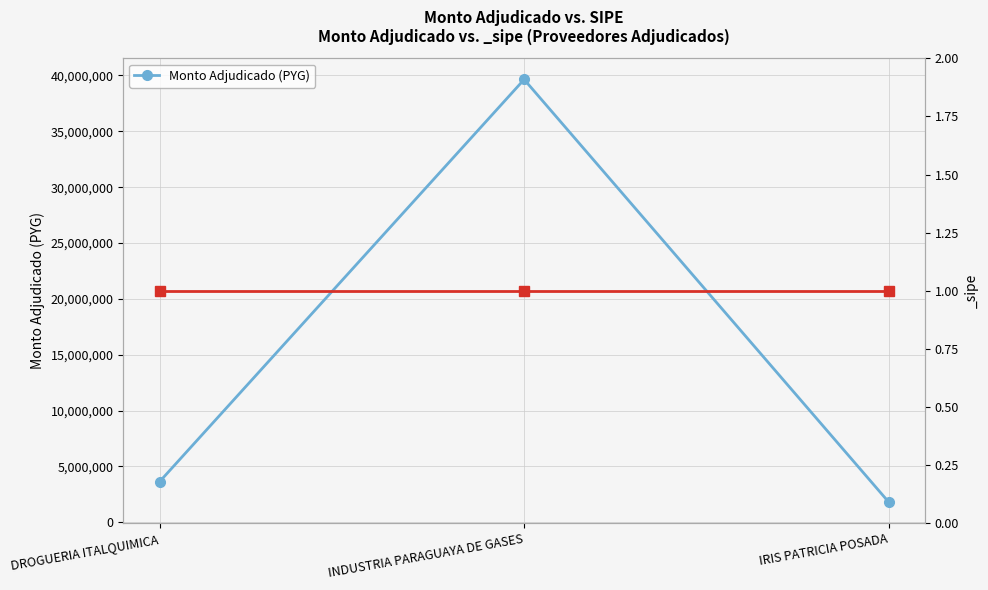

What value does the data have at IRIS PATRICIA POSADA?

1816020